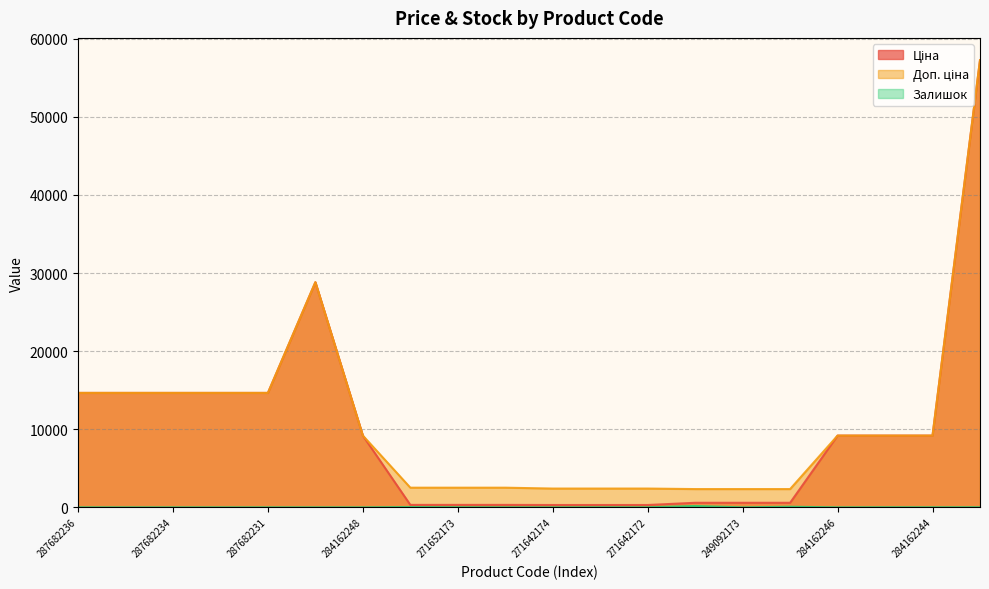

True or false: Доп. ціна and Ціна intersect in this chart.

False